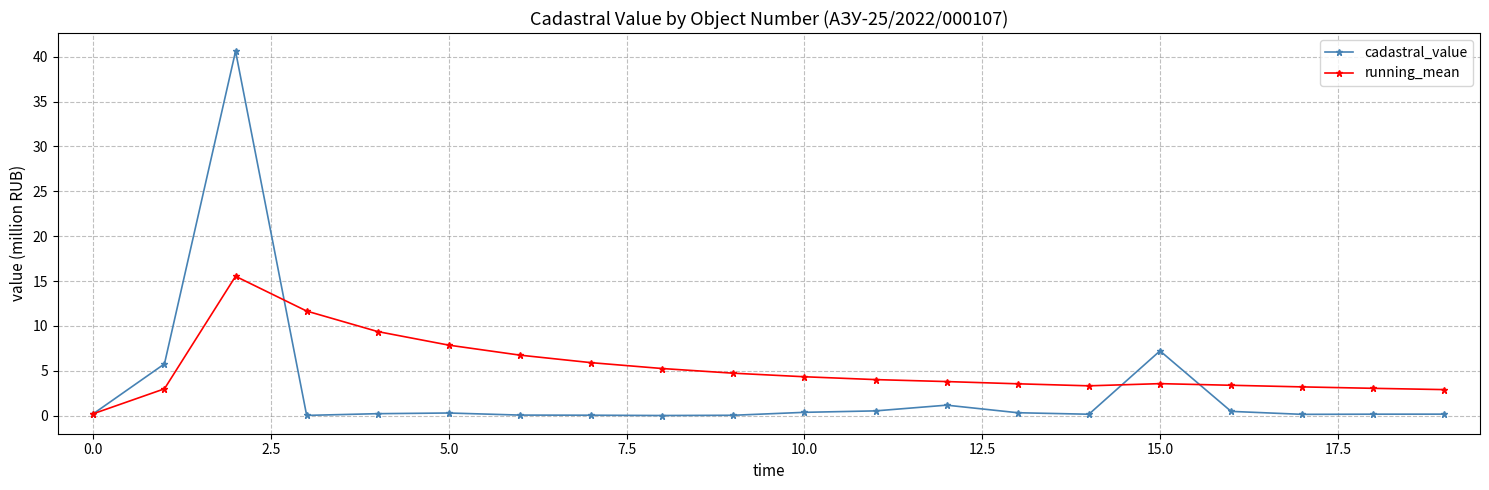

What are all the series names shown in the legend?

cadastral_value, running_mean